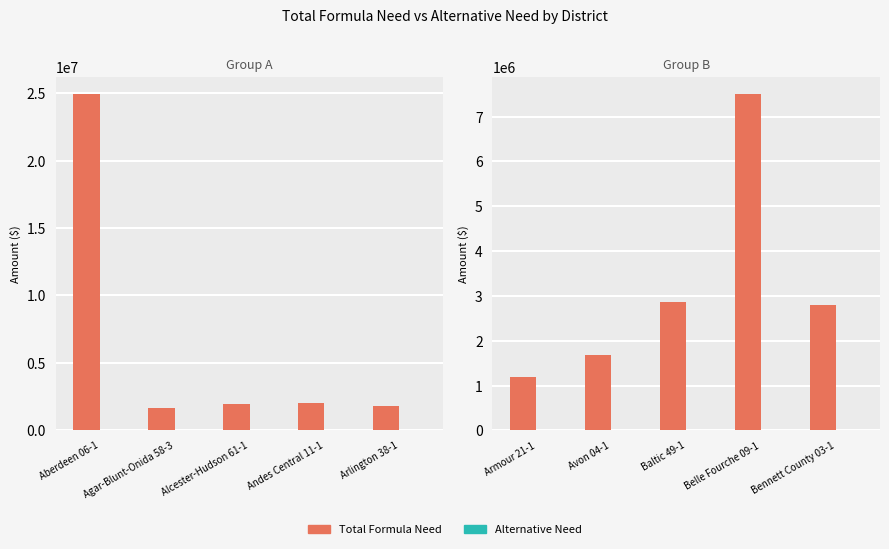

What are all the series names shown in the legend?

Total Formula Need, Alternative Need